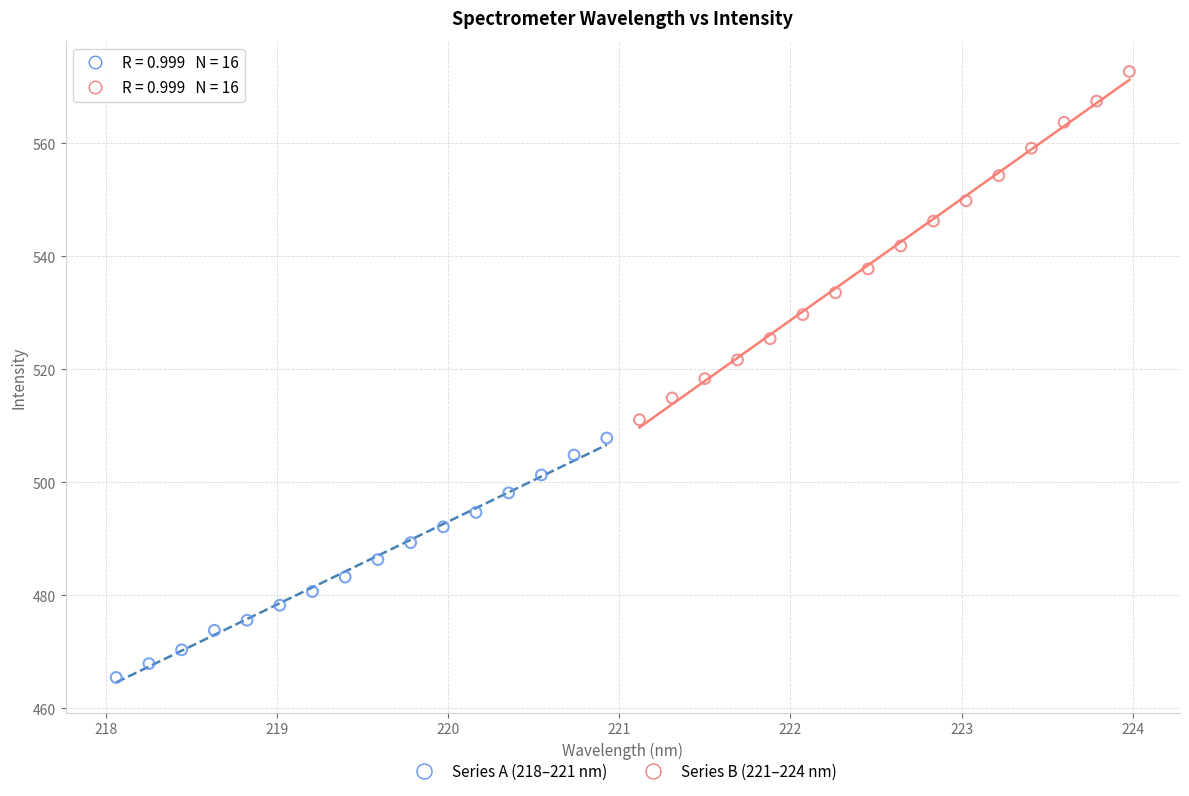

Which series contains the lowest Y value?

Series A (218–221 nm)